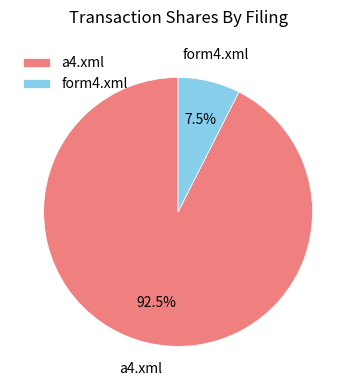

Combined, what portion of the pie is a4.xml and form4.xml?

100.0%